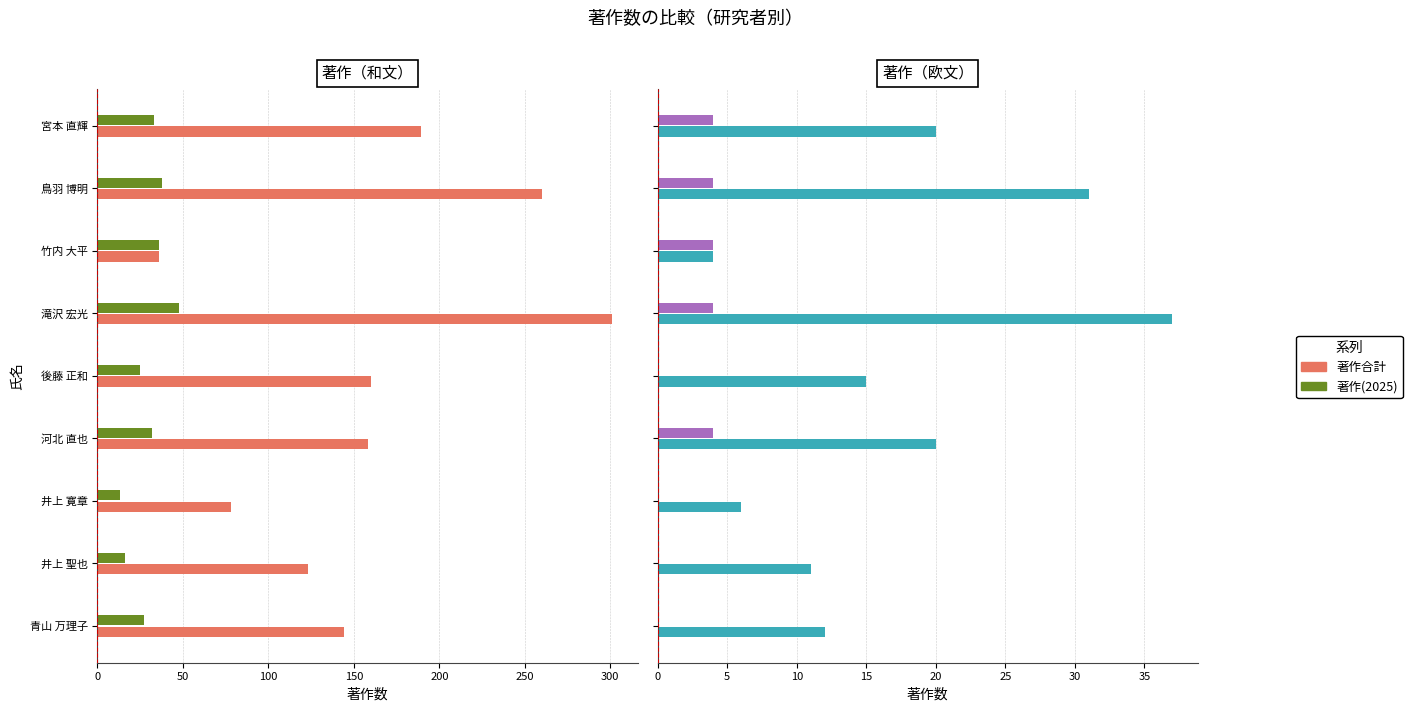

How many bars are there in total?

36